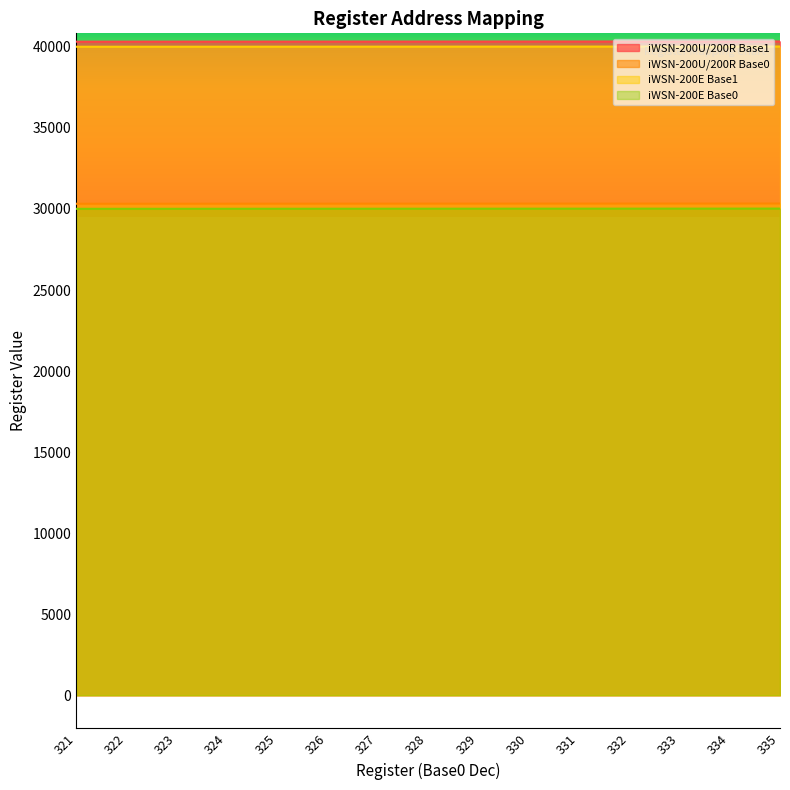

True or false: iWSN-200E Base1 has a value of 40016 at 329.

True